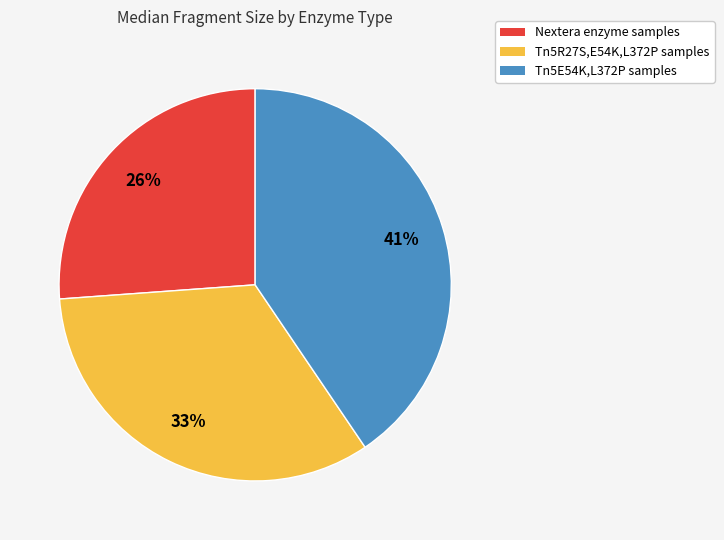

Between Nextera and Tn5E54K,L372P, which is larger?

Tn5E54K,L372P